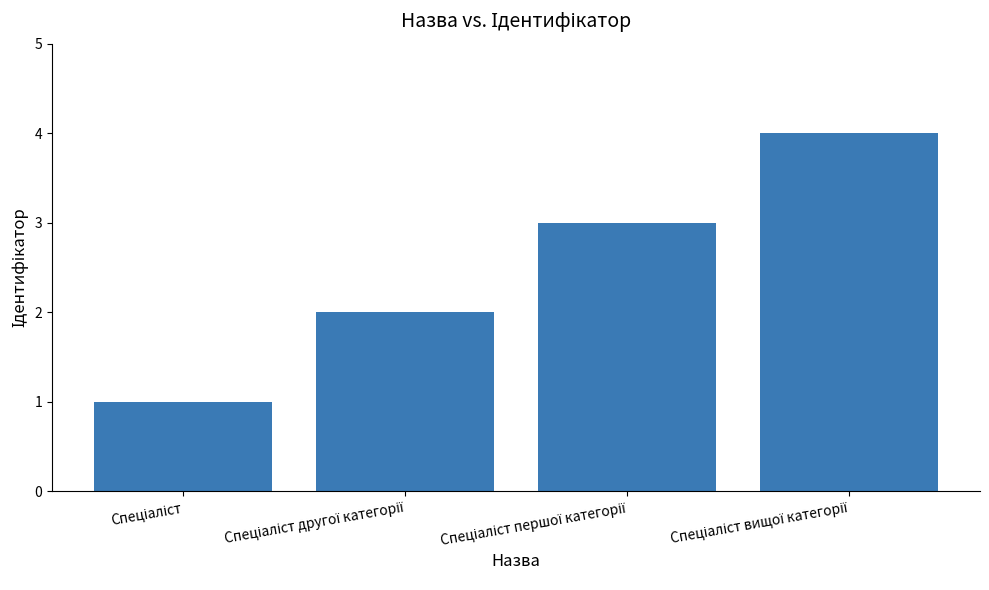

What is the sum of all values?

10